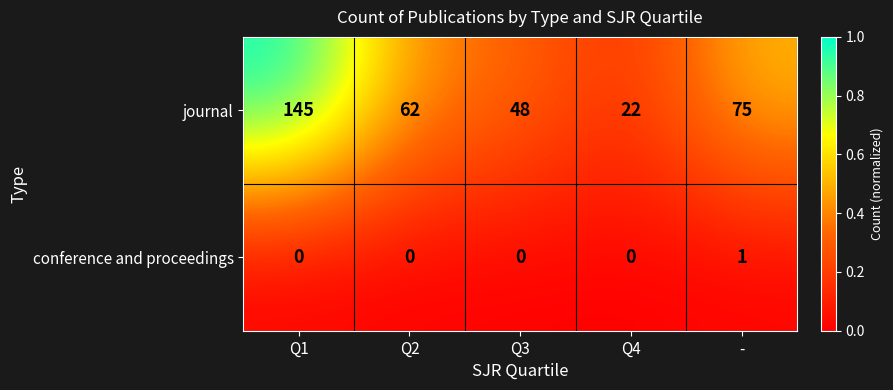

How many data points does each series have?

5